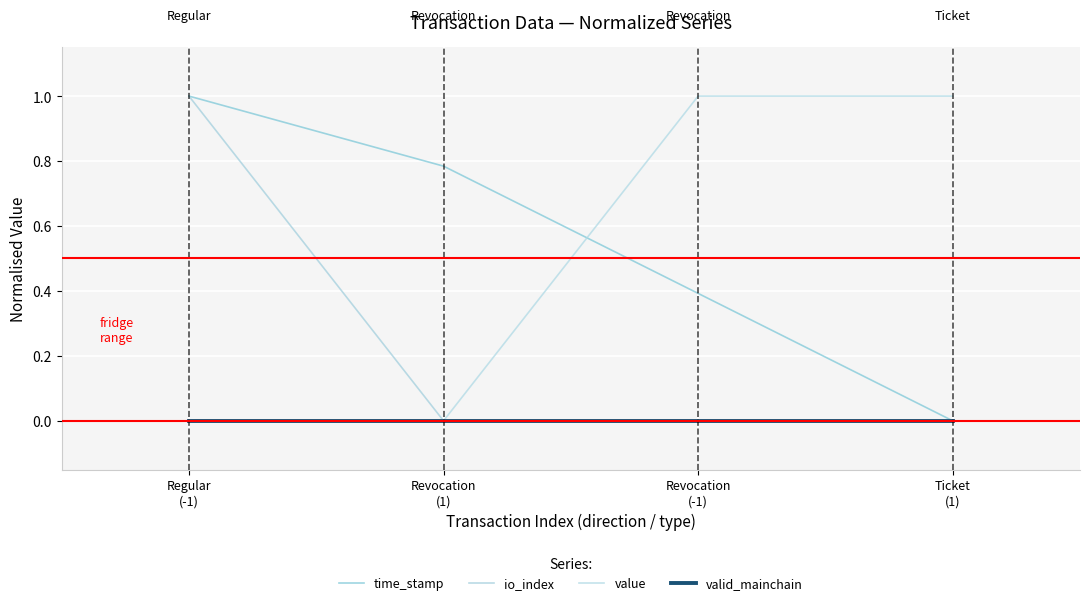

True or false: valid_mainchain and time_stamp cross at least once.

False